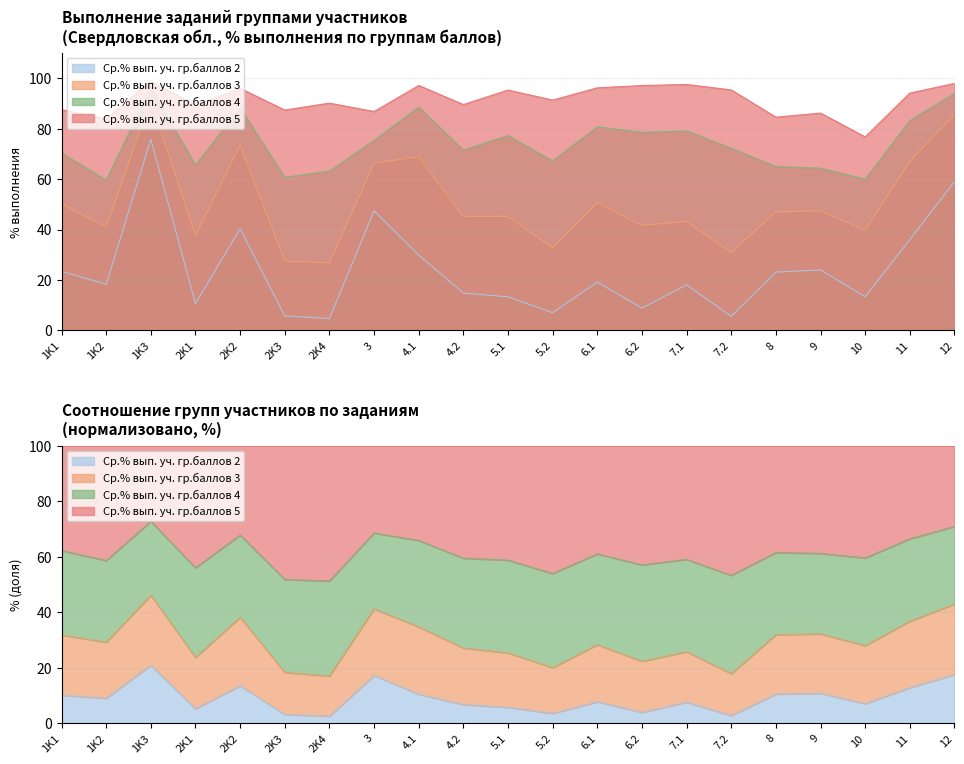

True or false: Ср.% вып. уч. гр.баллов 2 and Ср.% вып. уч. гр.баллов 3 cross at least once.

False